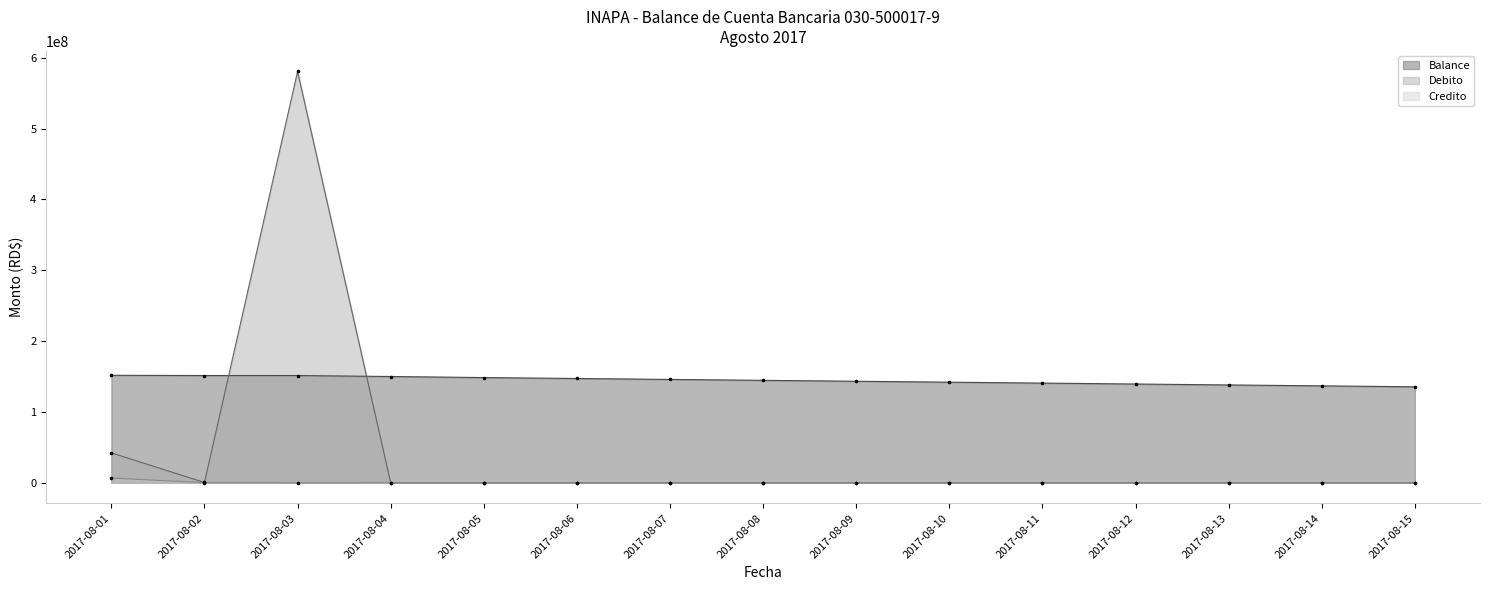

What are all the series names shown in the legend?

Balance, Debito, Credito